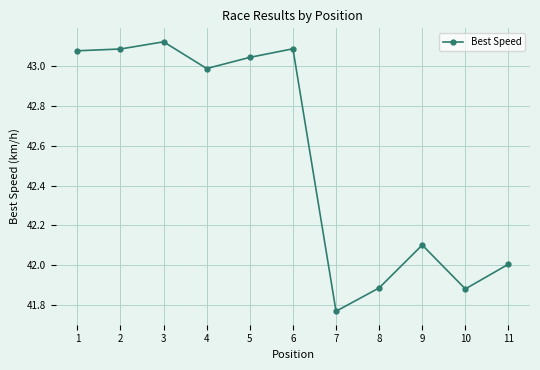

At which category does the data reach its first local peak?

3